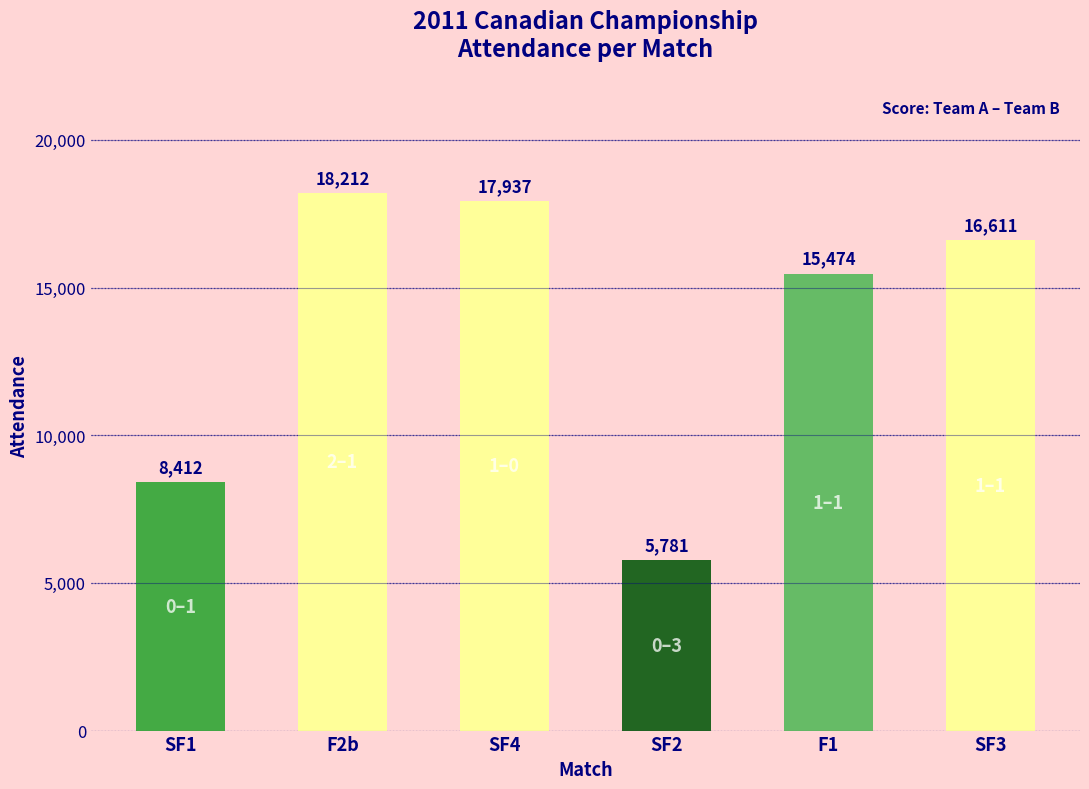

What position from the right is SF3?

1